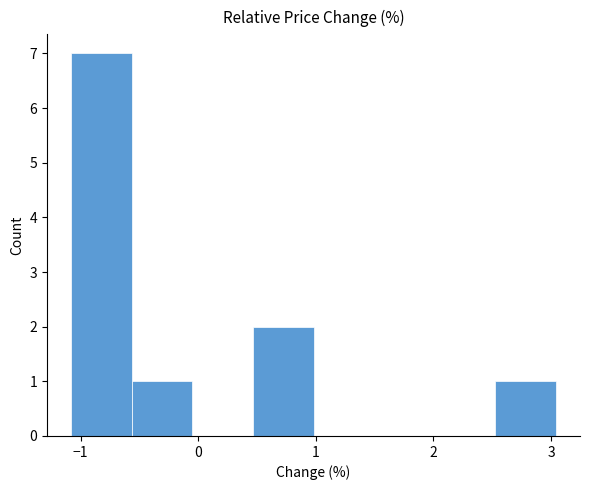

Which range on the x-axis has the tallest bar?

-1.1 to -0.6